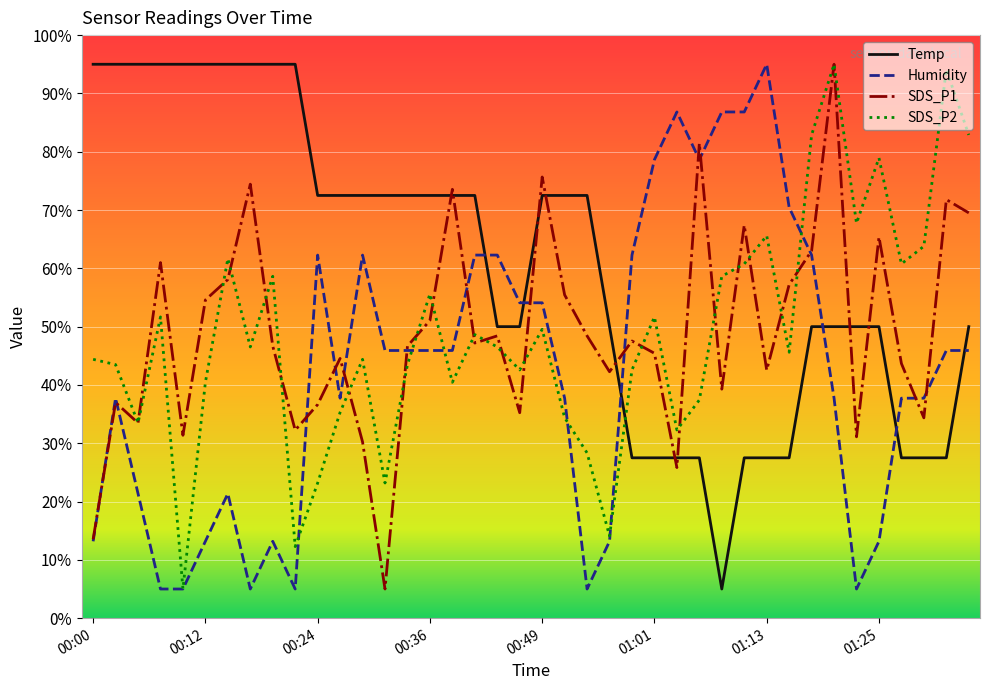

What is the minimum value shown in the chart?

5.0